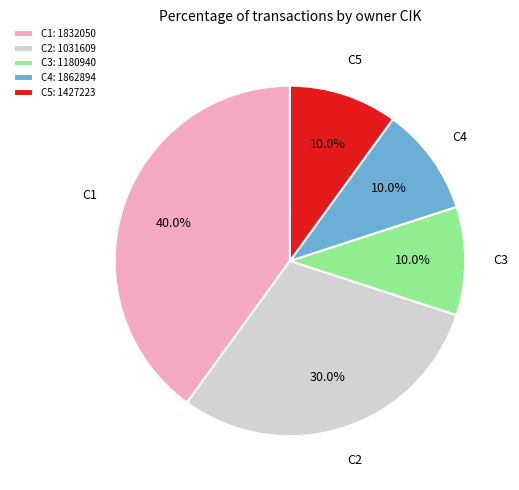

What percentage is NOT represented by C4: 1862894?

90.0%